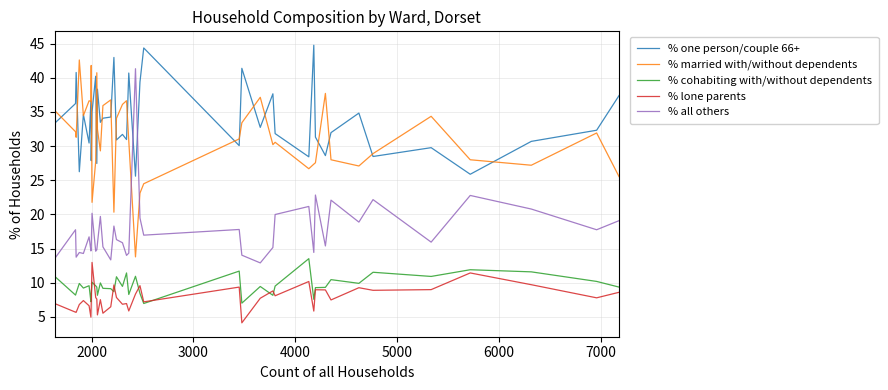

Which series has the largest total across all categories?

% one person/couple 66+